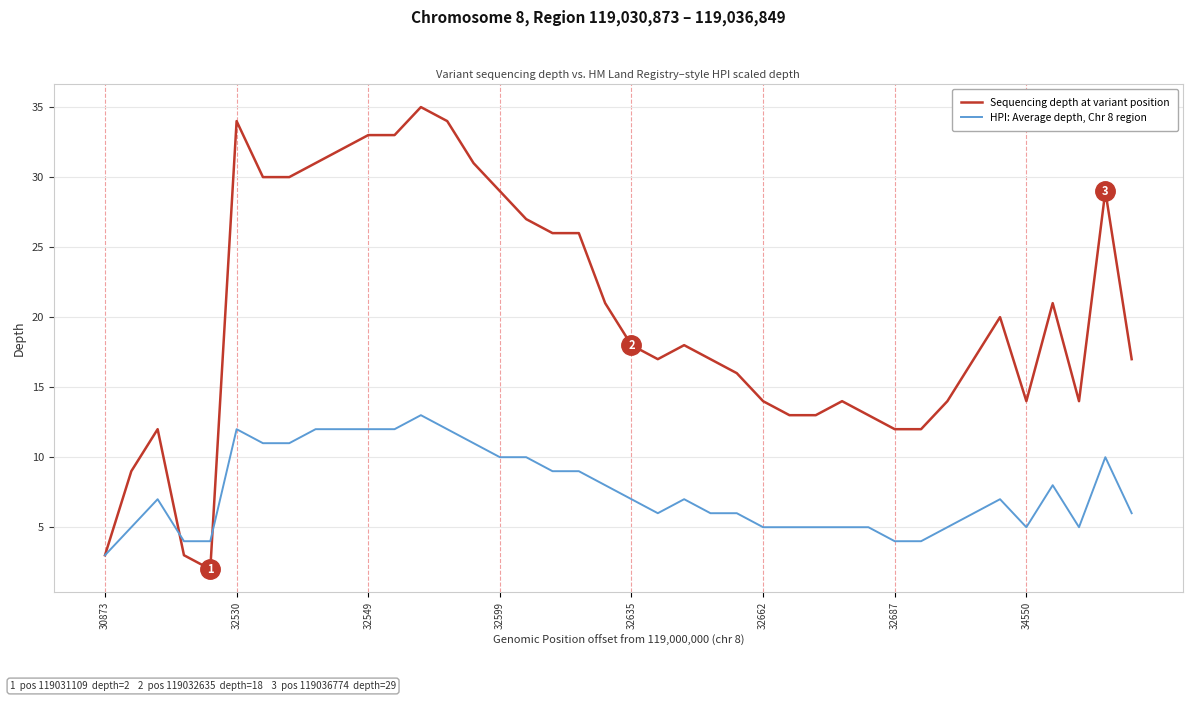

Which series has the largest total across all categories?

Sequencing depth at variant position